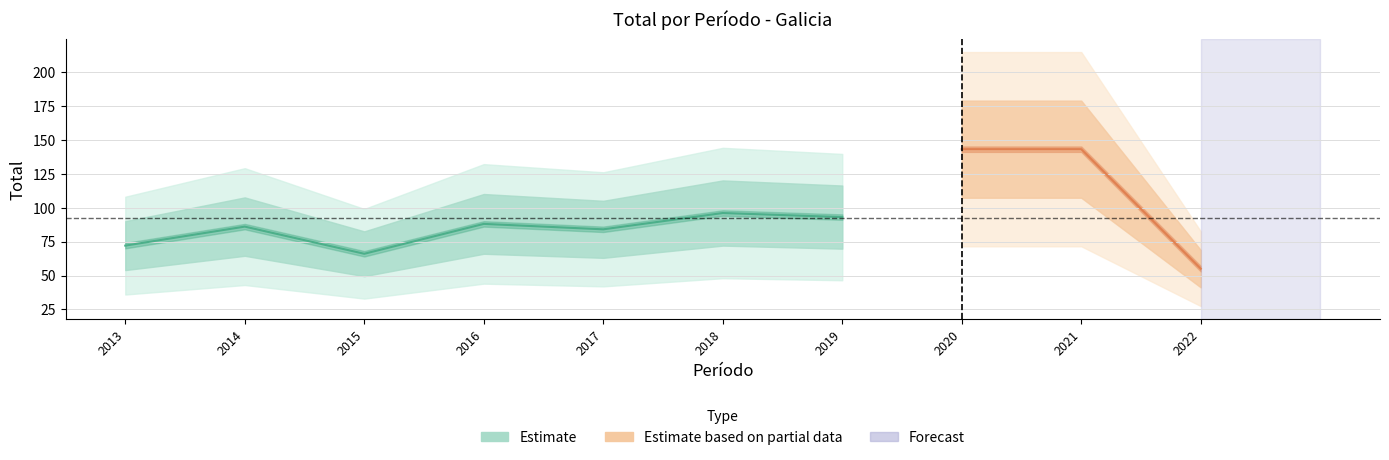

The value at 2014 is 86. True or false?

True